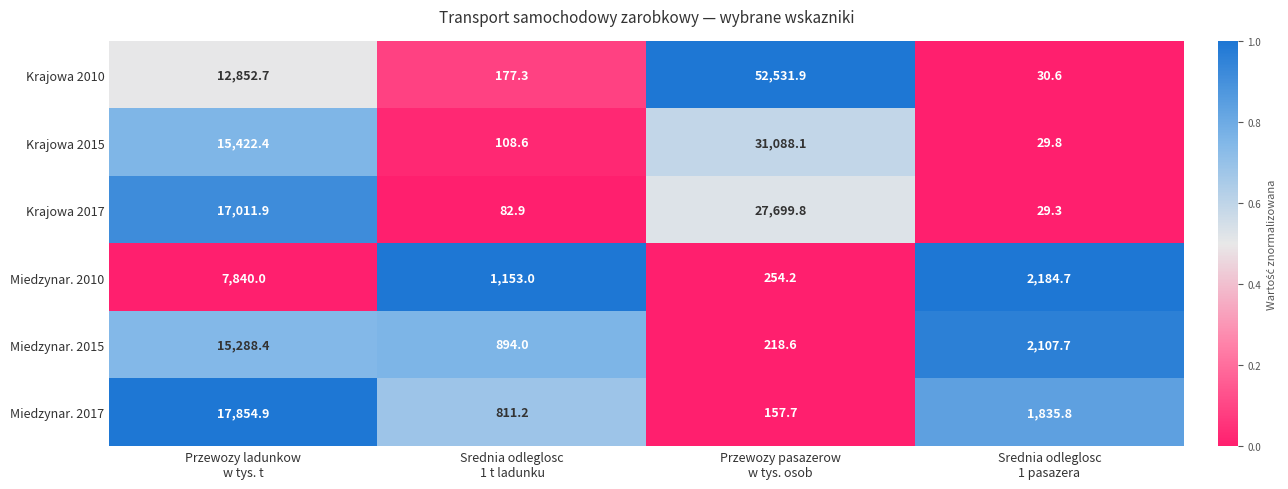

Reading left to right, extract all data points from this chart.

Krajowa 2010: 12852.7	177.3	52531.9	30.6
Krajowa 2015: 15422.4	108.6	31088.1	29.8
Krajowa 2017: 17011.9	82.9	27699.8	29.3
Miedzynar. 2010: 7840.0	1153.0	254.2	2184.7
Miedzynar. 2015: 15288.4	894.0	218.6	2107.7
Miedzynar. 2017: 17854.9	811.2	157.7	1835.8